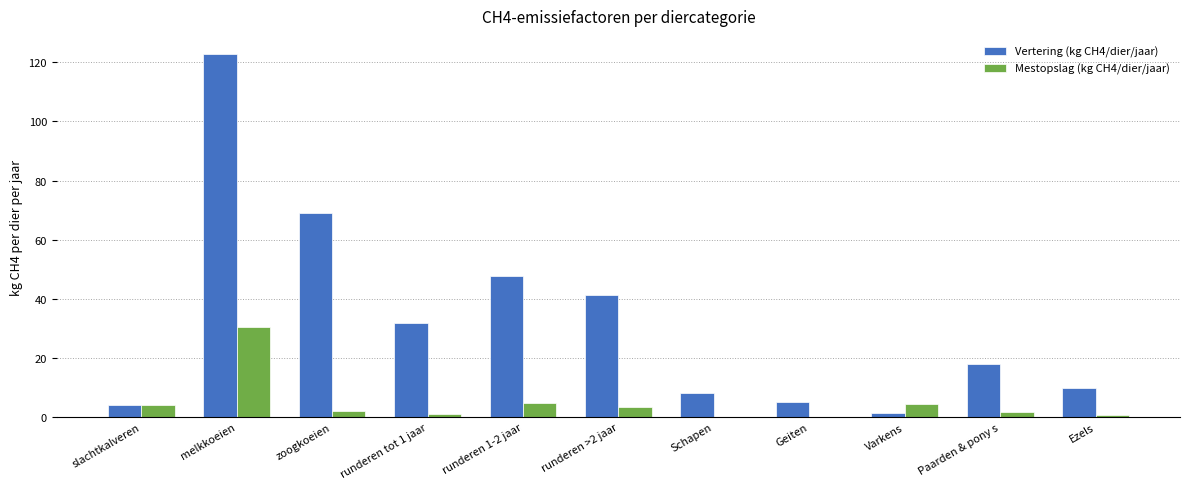

The value of Vertering (kg CH4/dier/jaar) at melkkoeien is 179.3. True or false?

False